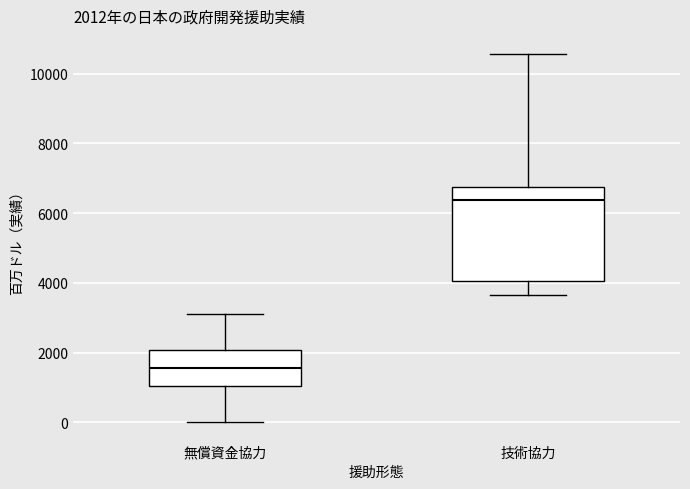

Comparing the boxes themselves (not the whiskers), which one is the tallest?

技術協力